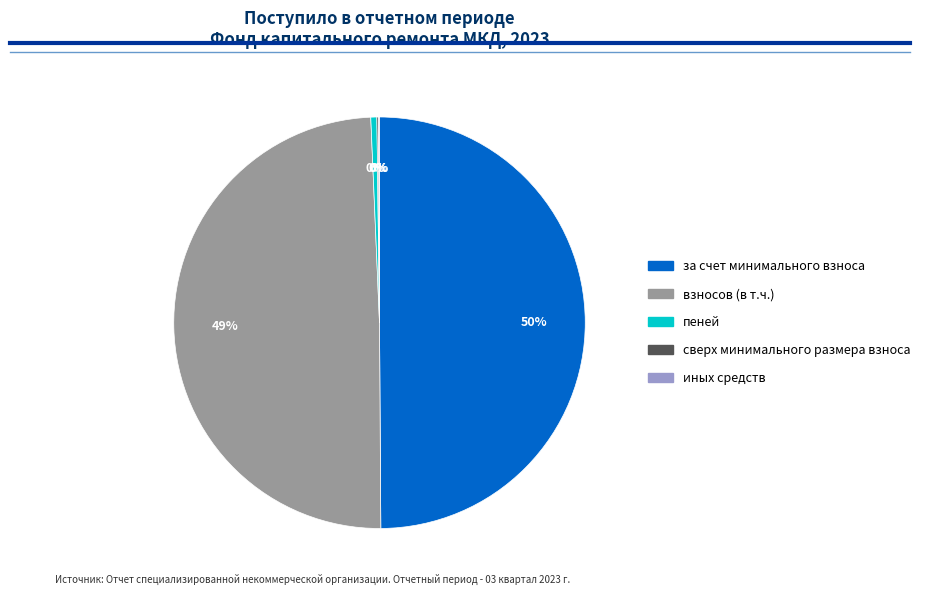

To the nearest percent, what is the average slice percentage?

20%